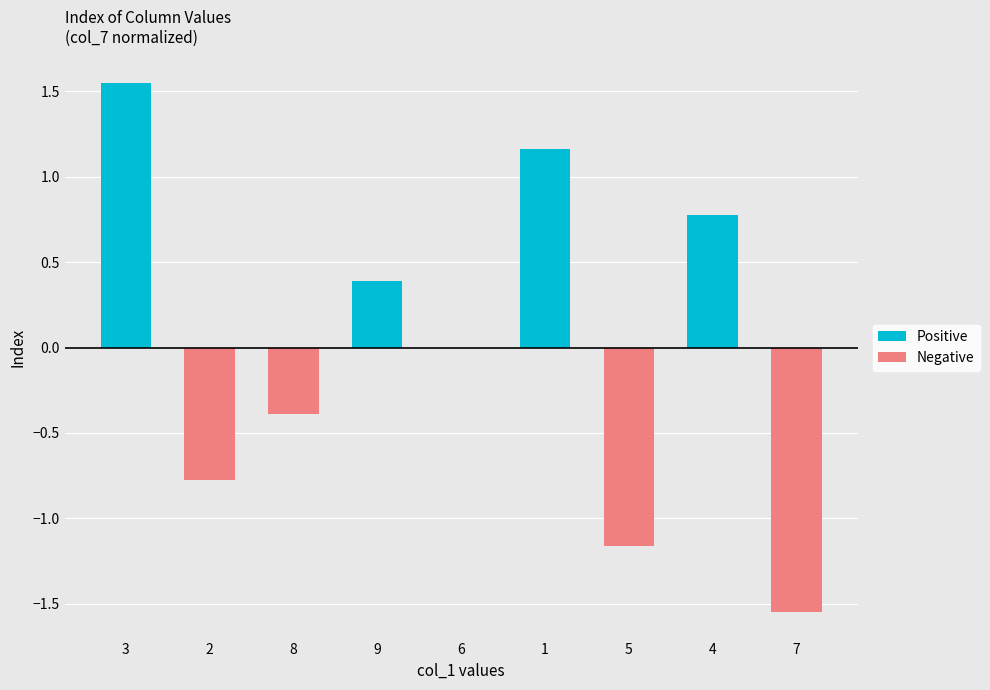

At which category is the sum across all series the highest?

3